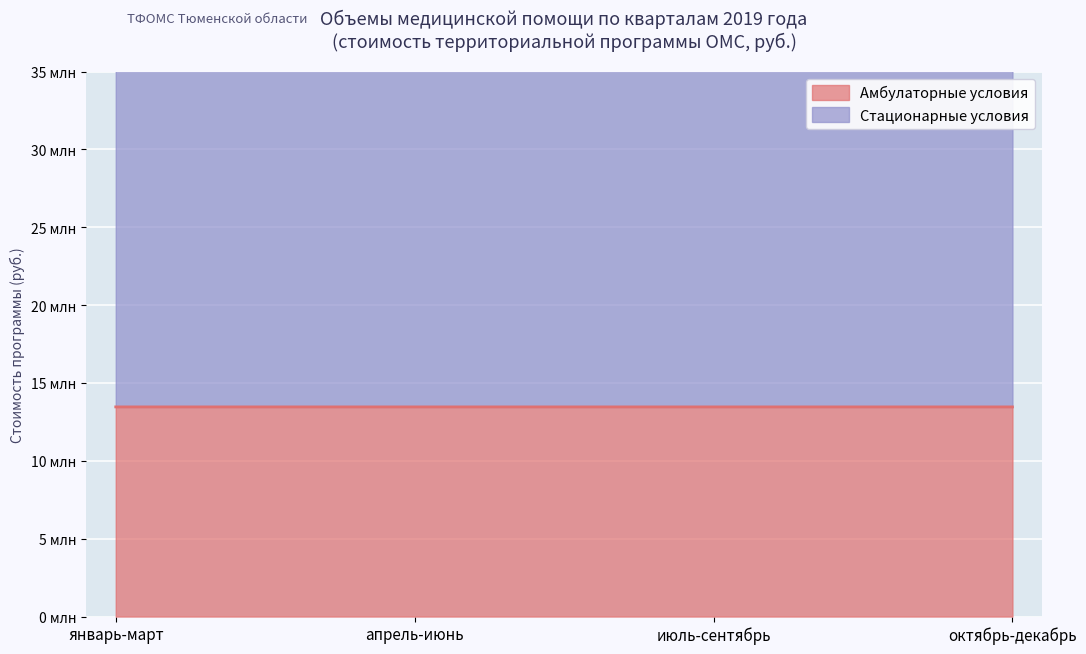

What is the label of the 3rd point from the left?

июль-сентябрь